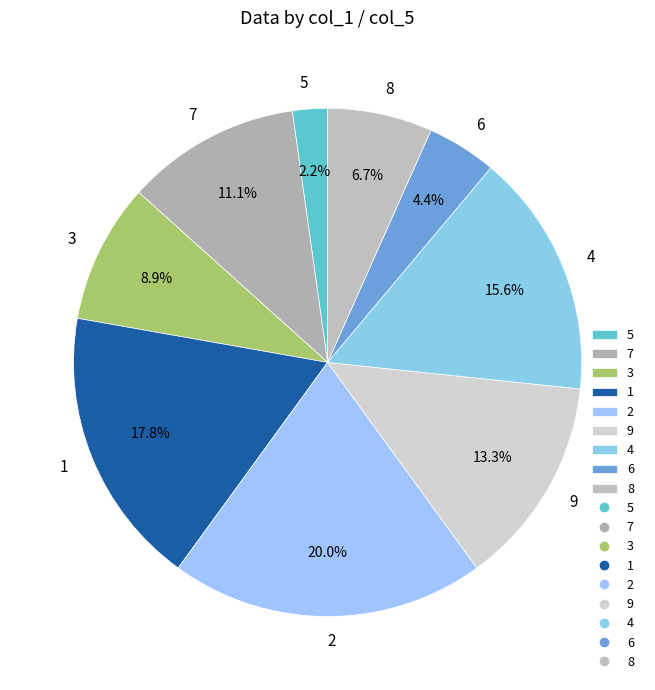

Which category has the biggest portion of the pie?

2